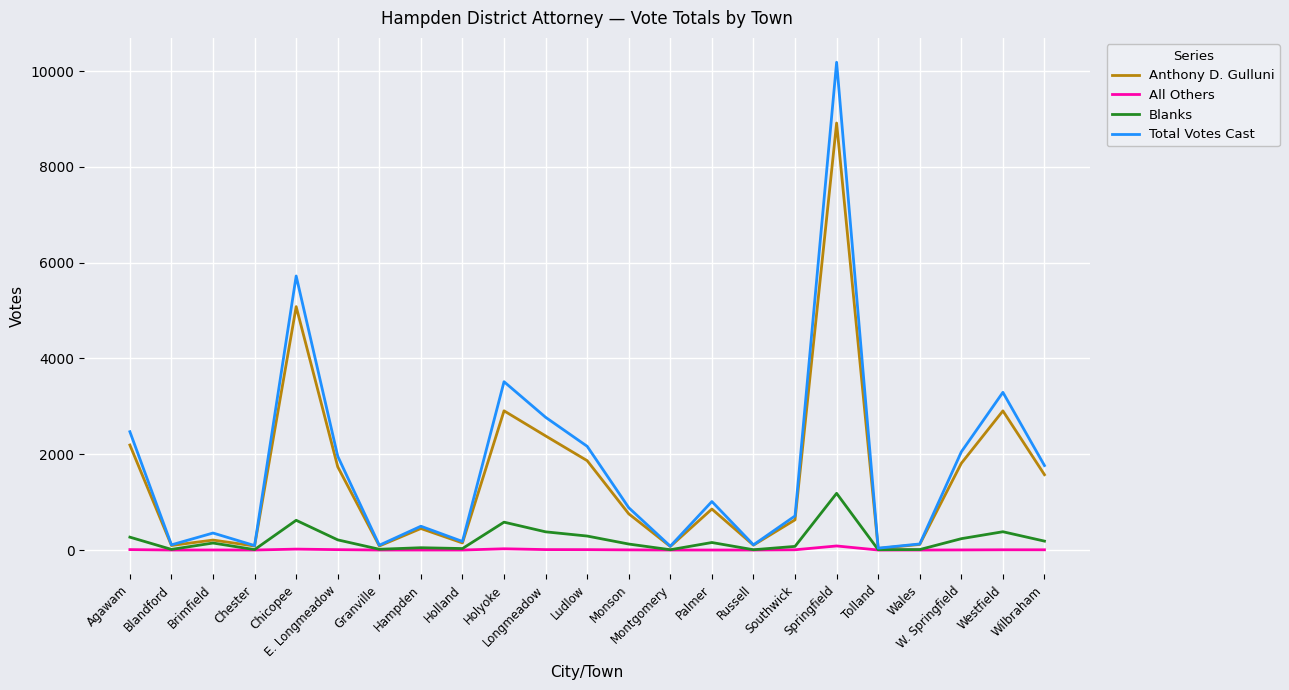

What is the maximum value for Total Votes Cast?

10186